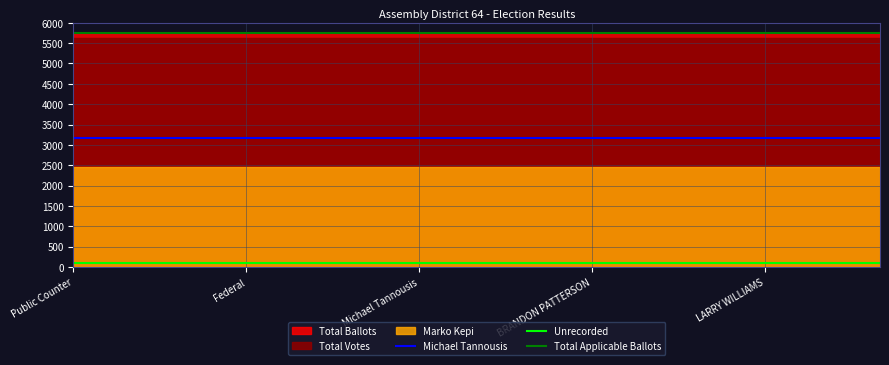

The value of Michael Tannousis at BRANDON PATTERSON is 3159. True or false?

True